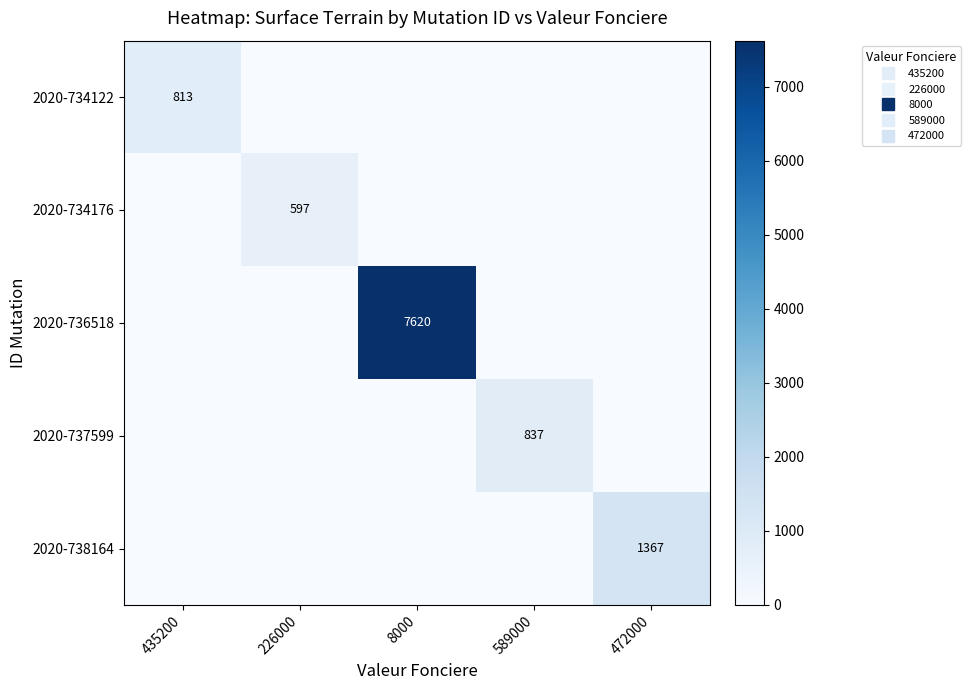

True or false: 2020-736518 has a value of 0 at 435200.

True